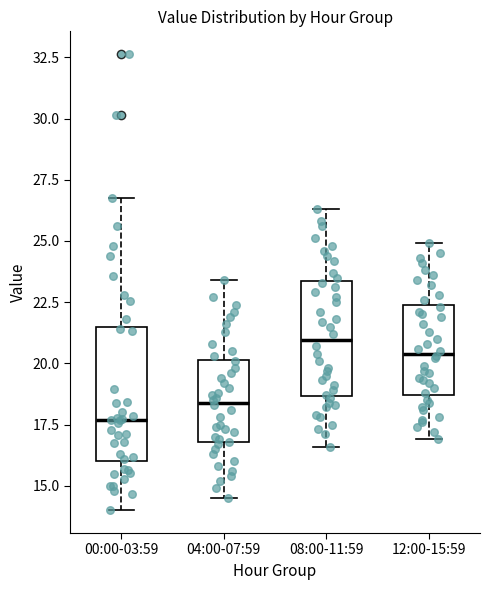

Comparing the boxes themselves (not the whiskers), which one is the tallest?

00:00-03:59